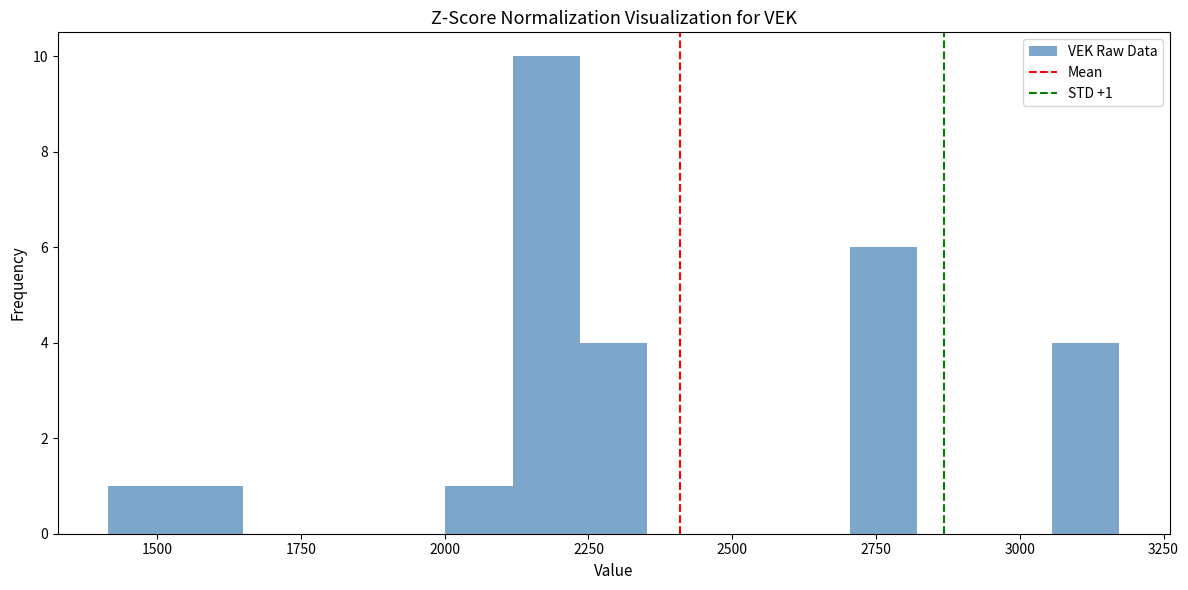

Read against the x-axis, roughly where is the centre of the tallest bar?

2200